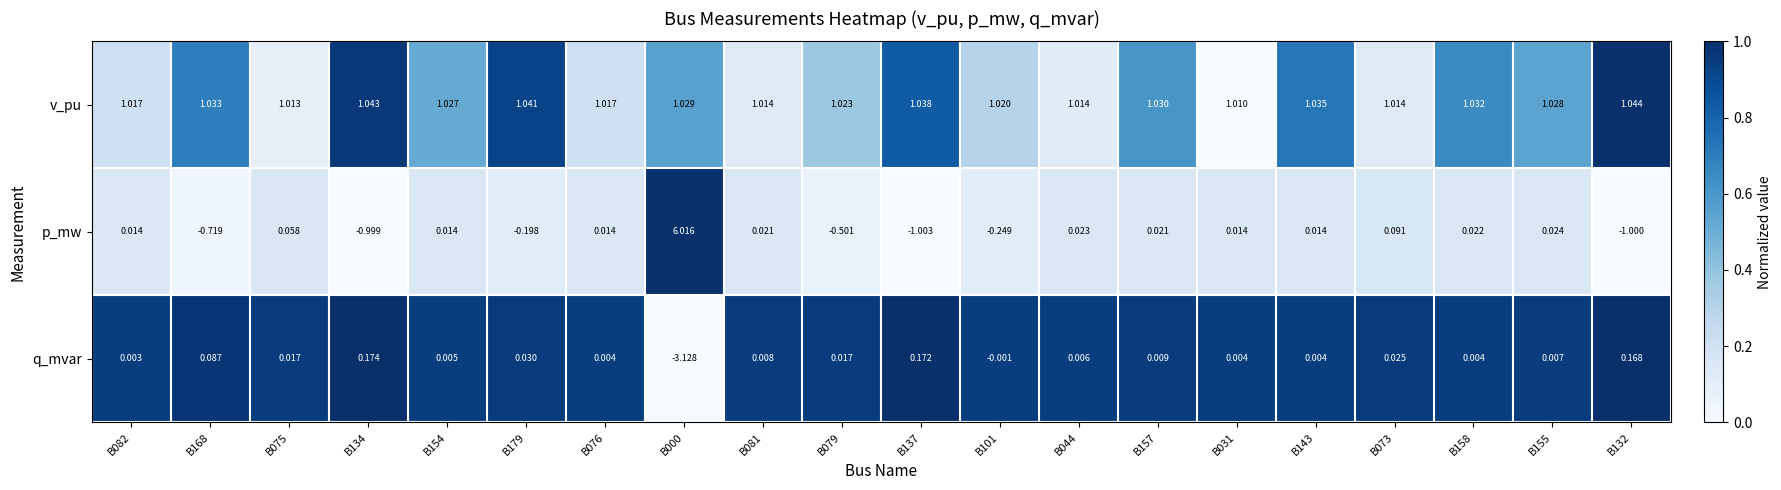

Is the value of v_pu at B143 greater than the value of q_mvar at B154?

Yes